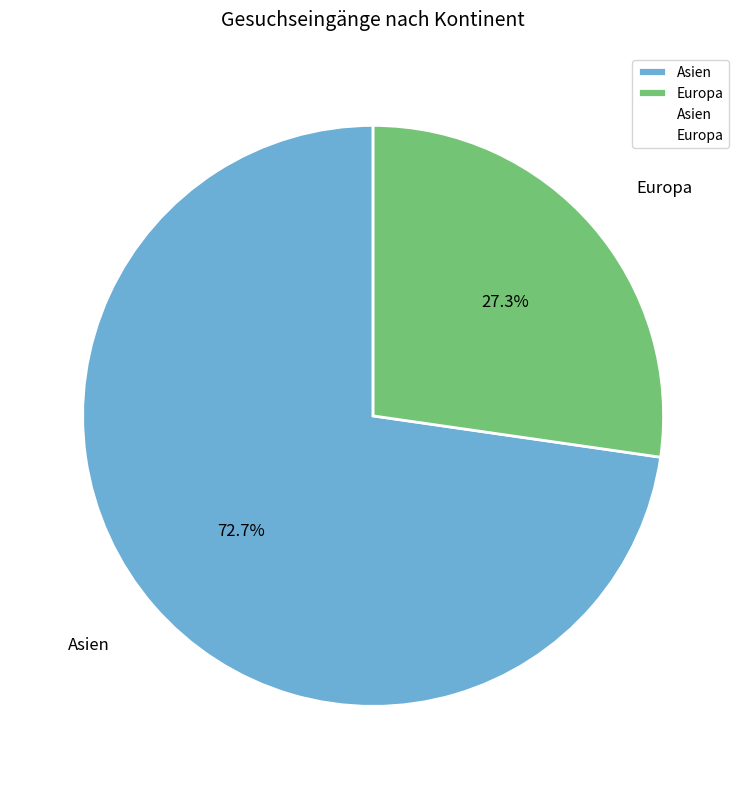

The Asien slice represents 73% of the pie. True or false?

True